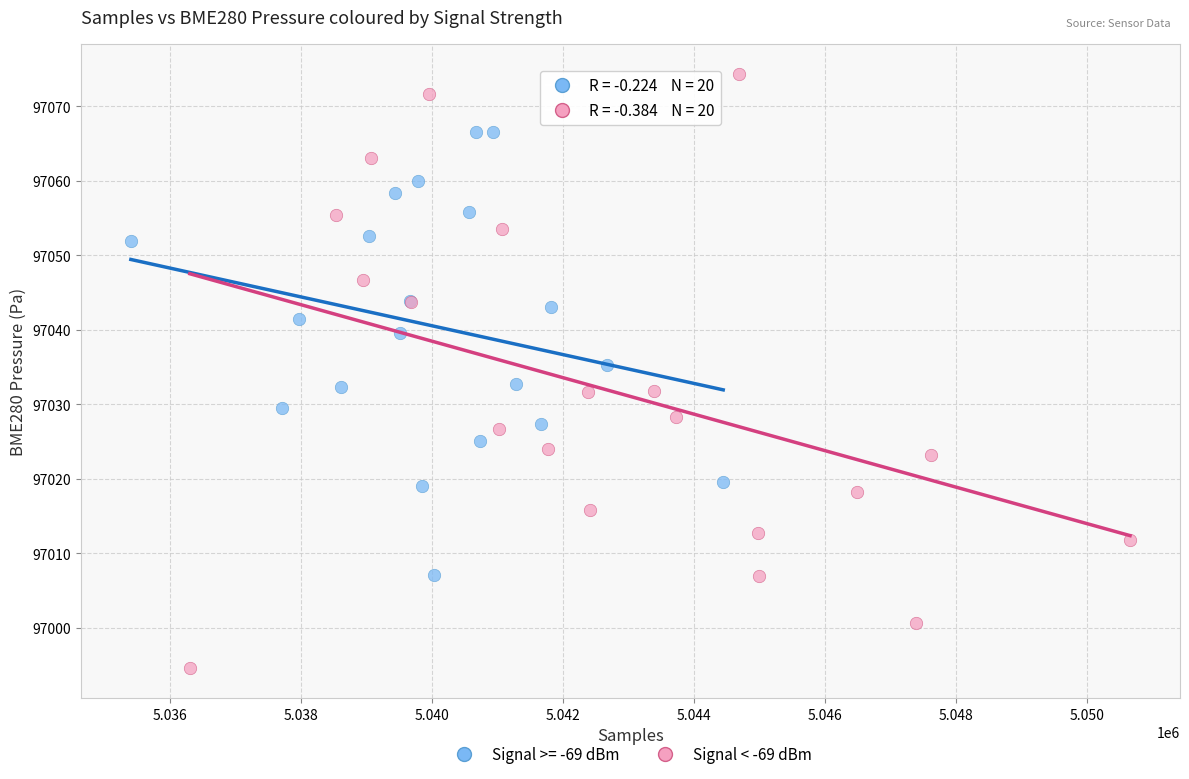

Which series has the widest spread of Y values?

Signal < -69 dBm